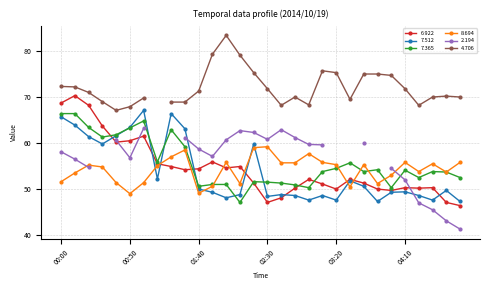

True or false: 7.512 has more than 2 interior local peaks.

True